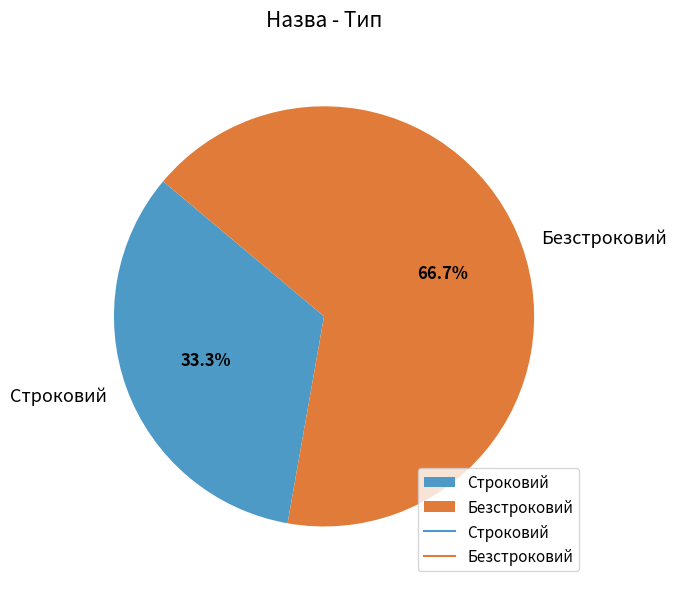

What percentage do Безстроковий and Строковий together represent?

100.0%